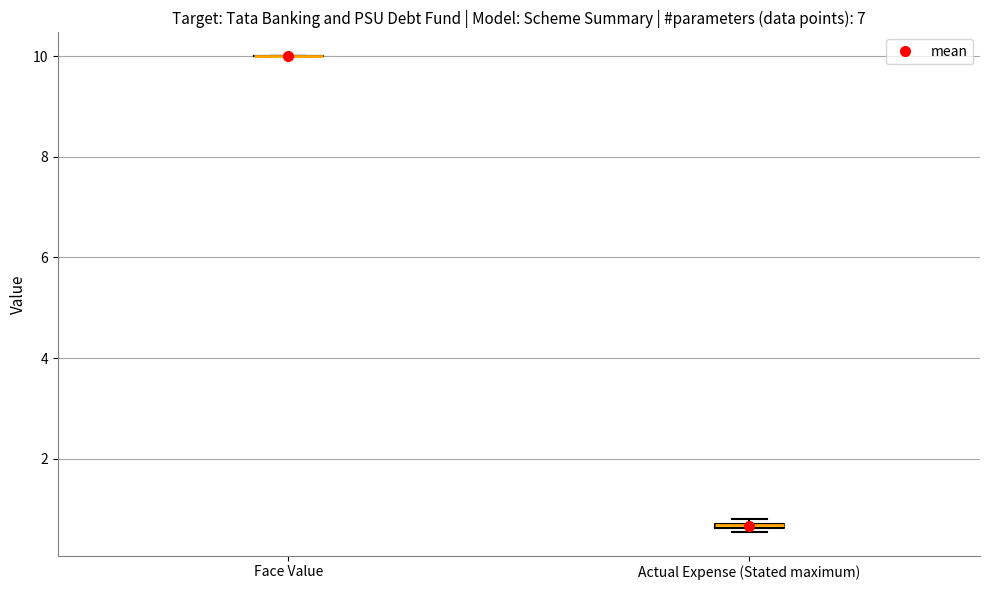

Where is the upper edge of the box for Actual Expense (Stated maximum) on the y-axis? The values are not printed on the chart, so give them approximately, as read against the axis.

0.8